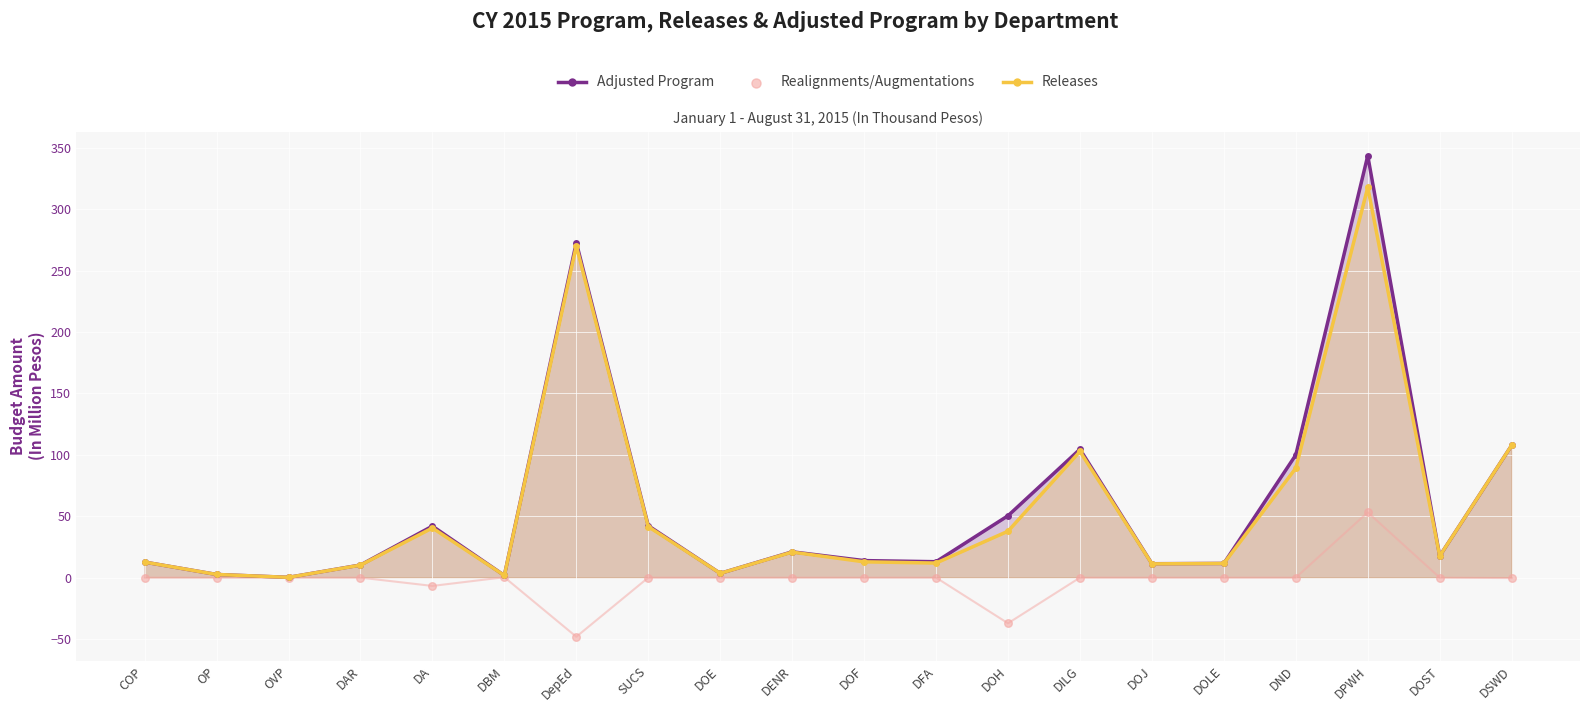

At how many categories does at least one series exceed 234?

2